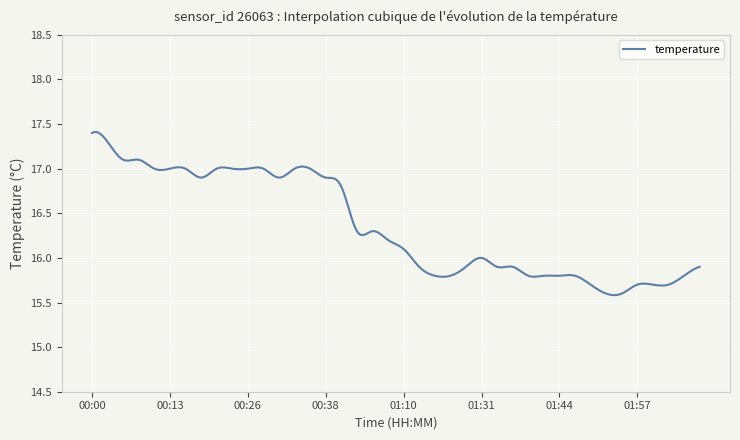

What is the greatest value displayed?

17.4